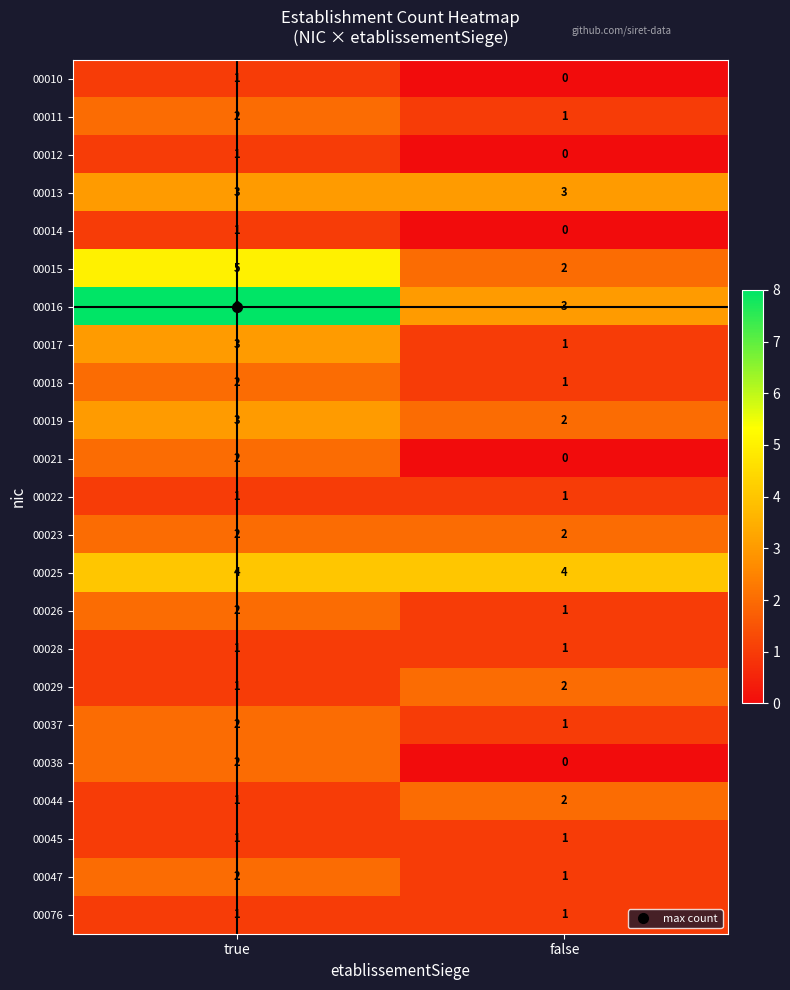

At which category does the chart reach its peak across all series?

true